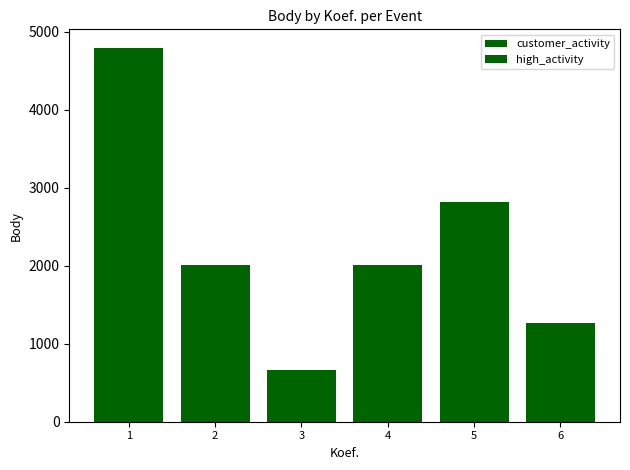

Where does the high_activity series first go above 2008?

1